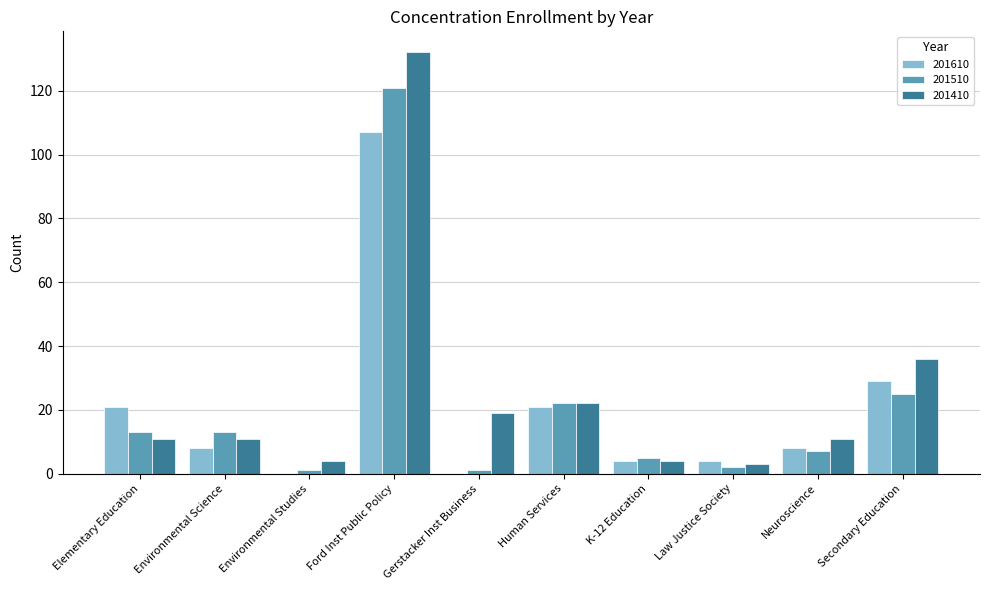

Between Ford Inst Public Policy and Gerstacker Inst Business, which series saw the biggest shift?

201510